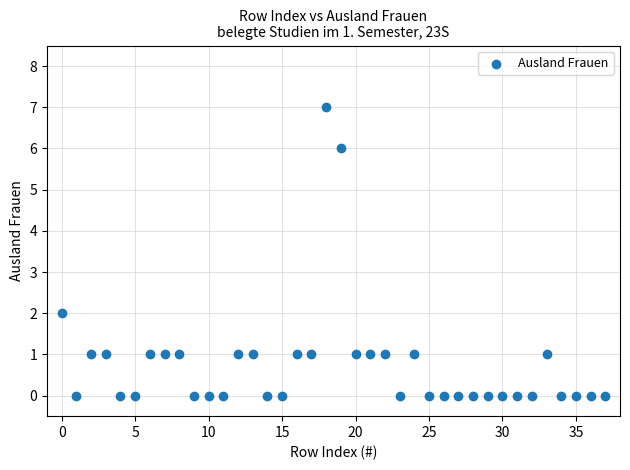

What is the range of Y values (max minus min)?

7